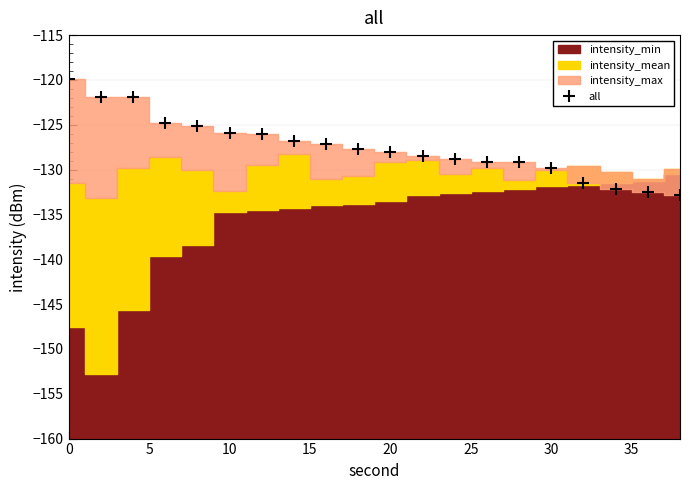

The chart shows a value of -33.3 at 17. True or false?

False